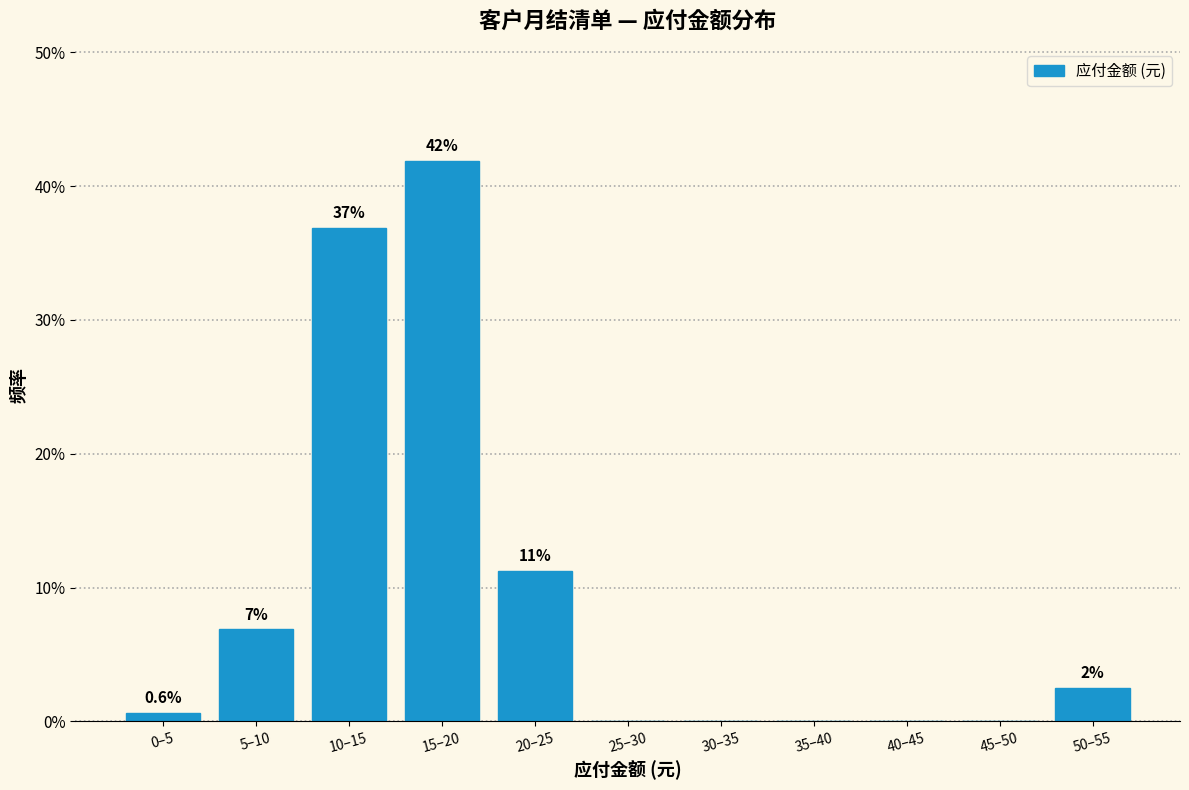

At which label is the value closest to 20?

20–25